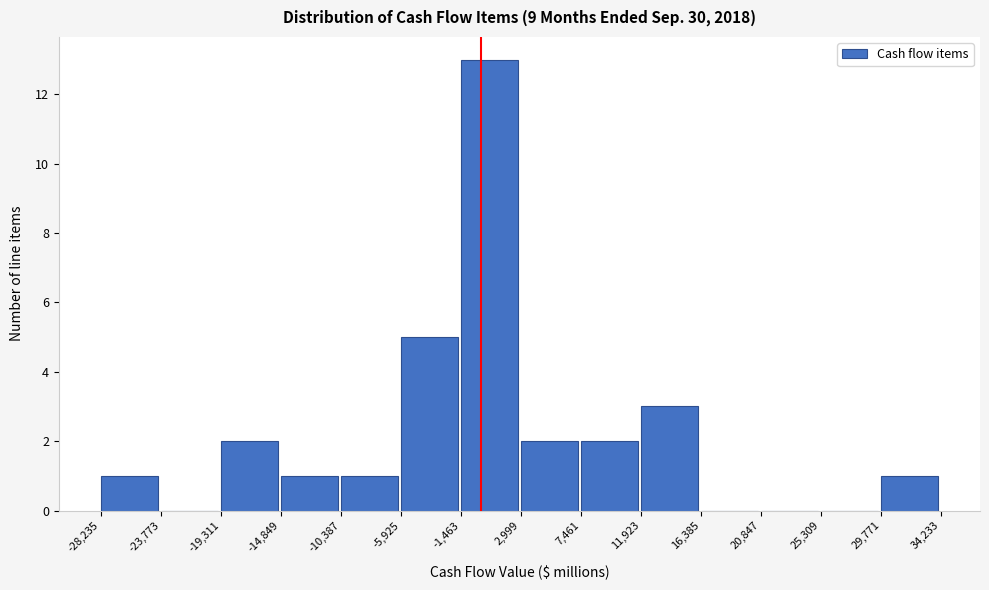

What is the height of the bar covering -14,849 to -10,387 on the x-axis? The values are not printed on the chart, so give them approximately, as read against the axis.

1